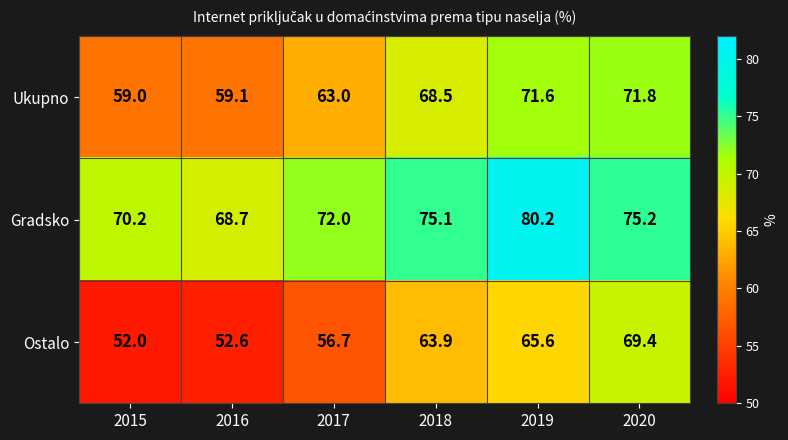

Which category has the highest value in the Ukupno series?

2020